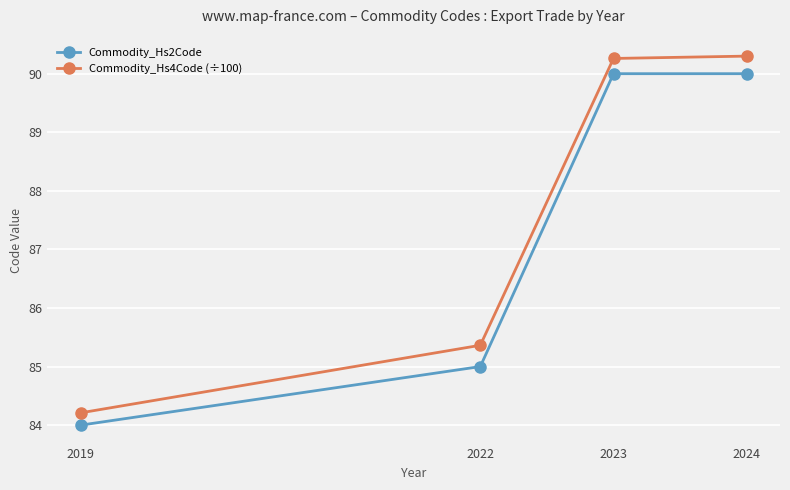

Reading right to left, list all the values displayed in this chart.

Commodity_Hs2Code: 2024=90.0	2023=90.0	2022=85.0	2019=84.0
Commodity_Hs4Code (÷100): 2024=90.3	2023=90.3	2022=85.4	2019=84.2